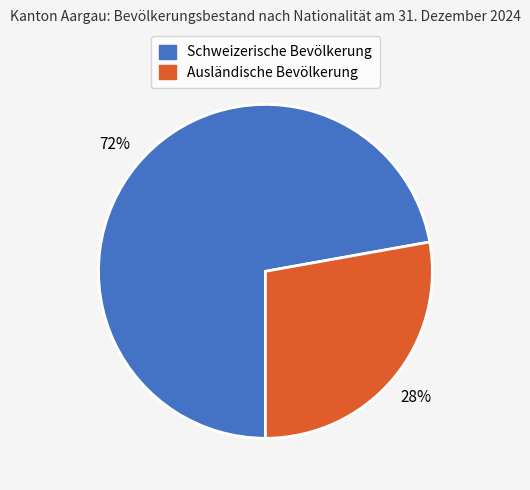

Which category has the biggest portion of the pie?

Schweizerische Bevölkerung